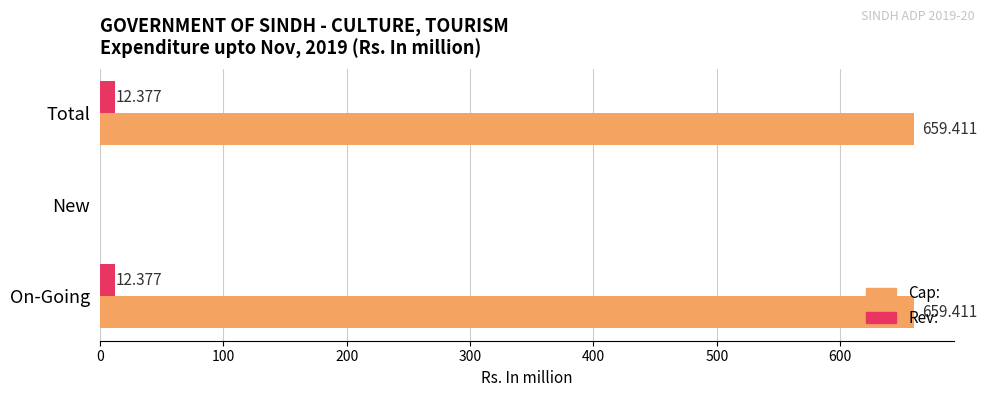

What are all the series names shown in the legend?

Cap:, Rev: